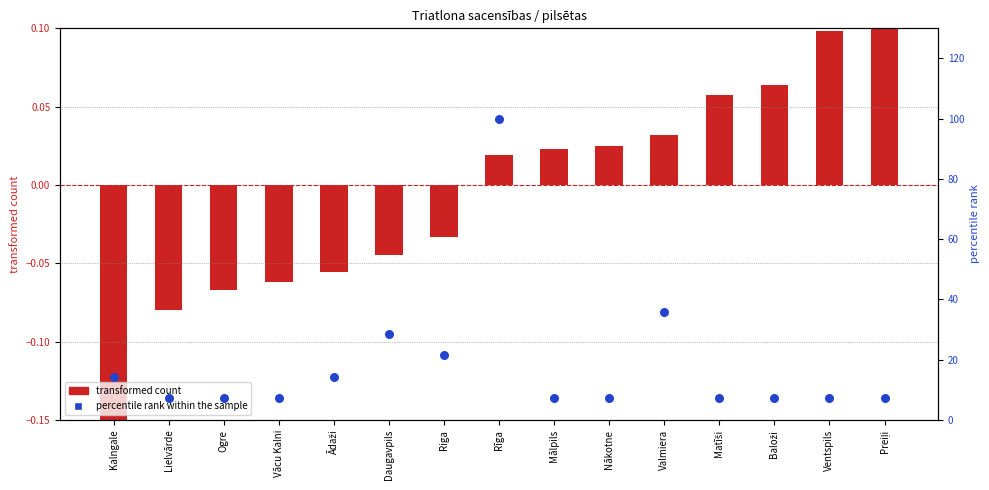

Which series has the largest total across all categories?

percentile rank within the sample